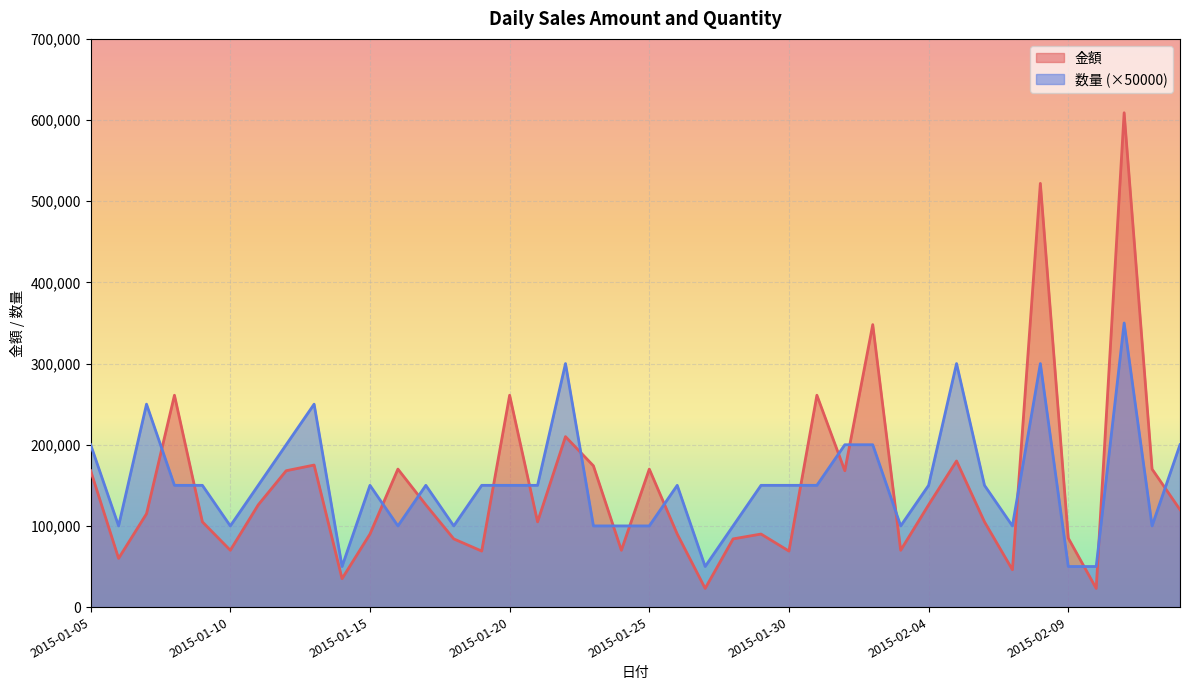

At which category is the sum across all series the highest?

2015-02-11